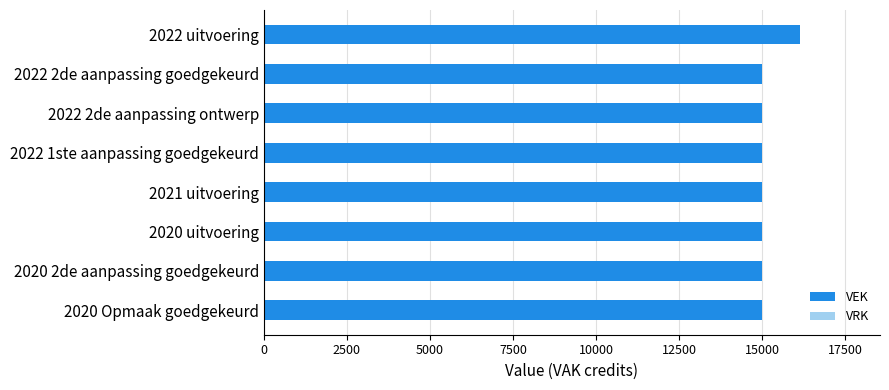

The value at 2022 1ste aanpassing goedgekeurd is 26755. True or false?

False